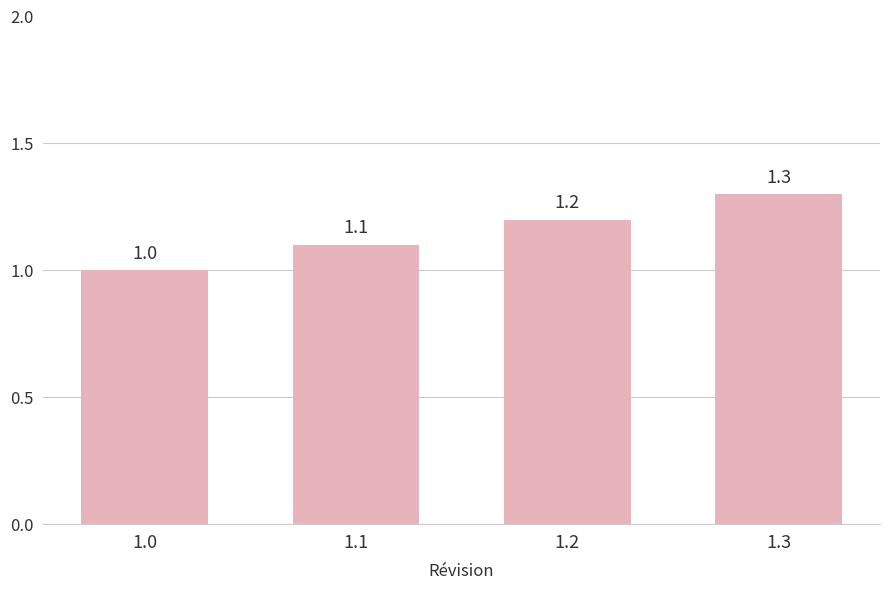

Where is the data nearest to the value 1?

1.0